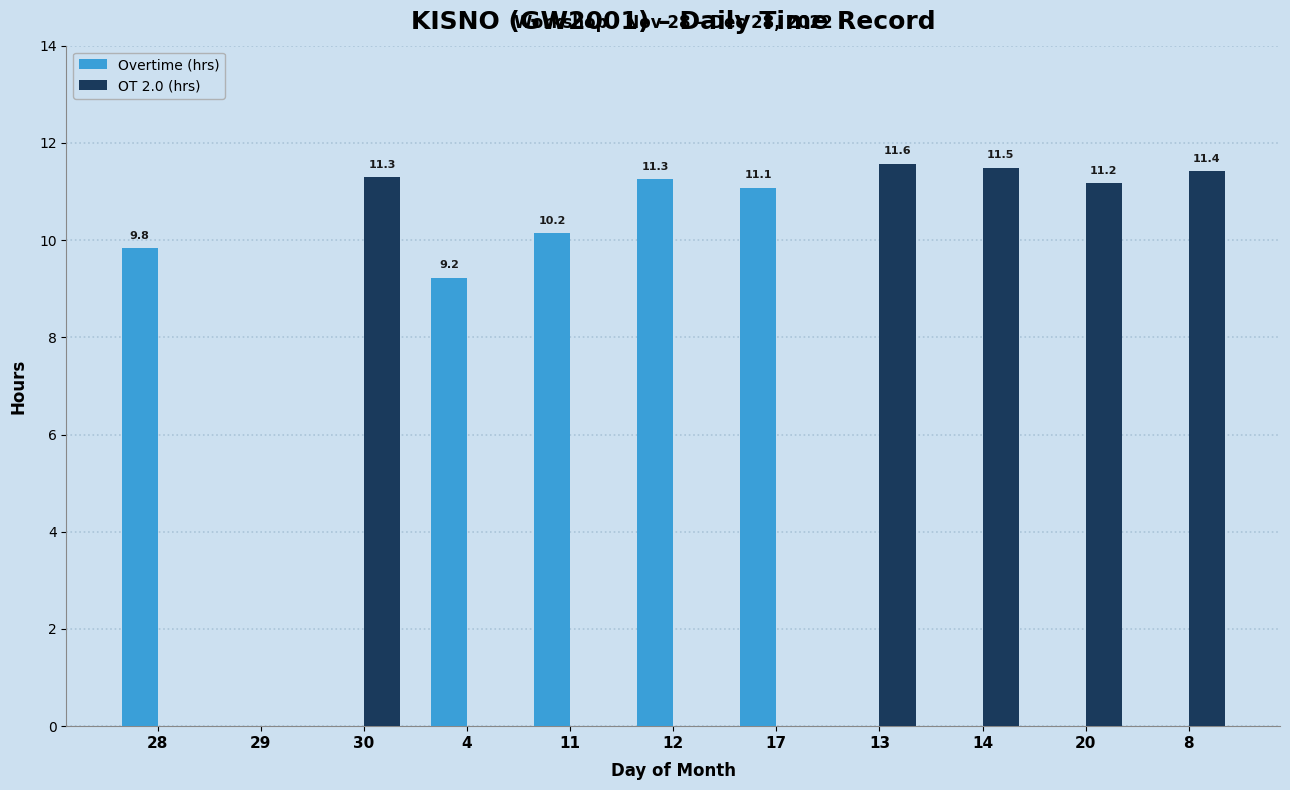

Is the value of Overtime (hrs) at 28 greater than the value of OT 2.0 (hrs) at 30?

No